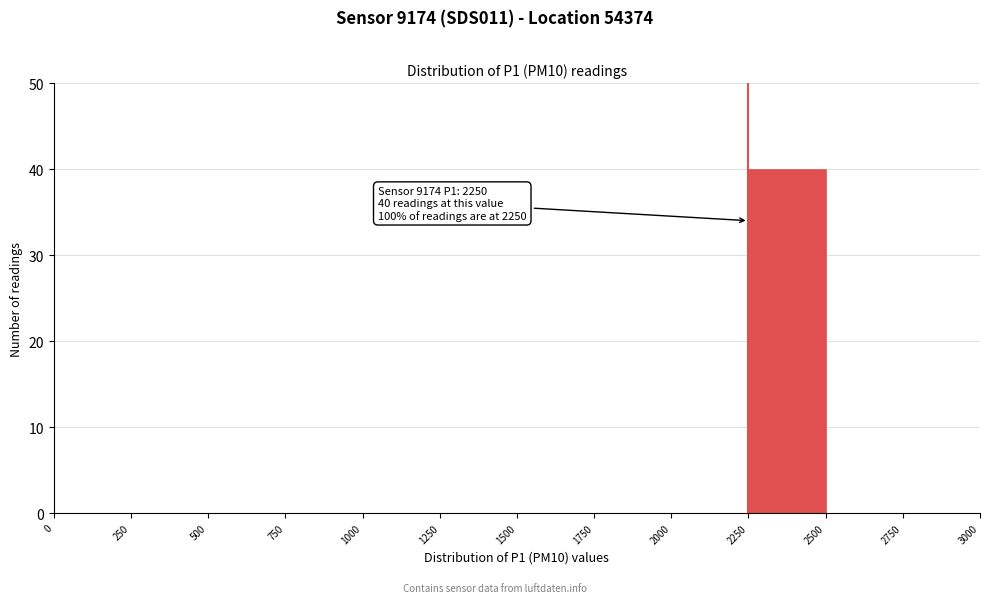

Over which range of the x-axis is the bar tallest?

2250 to 2500